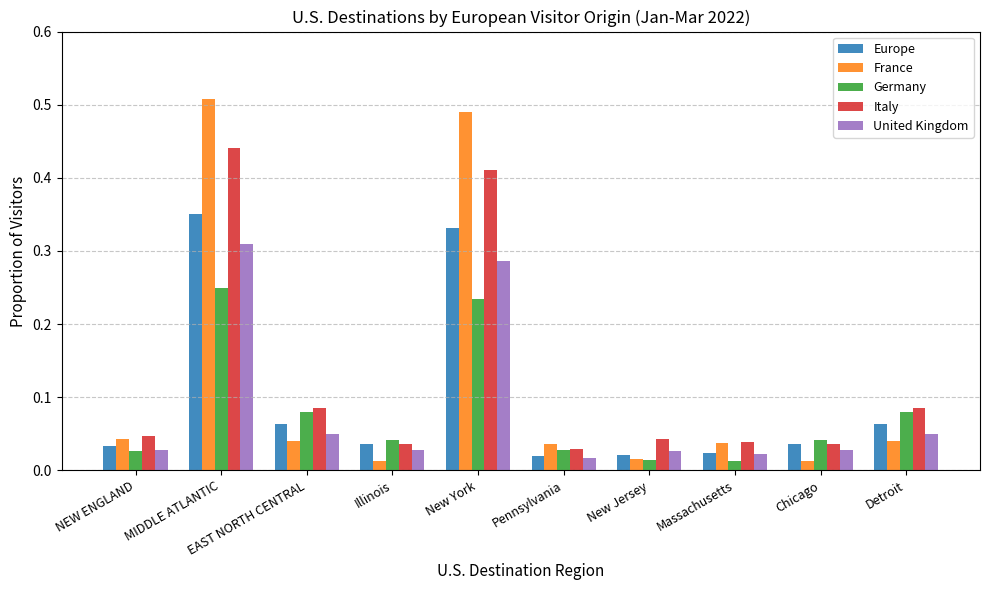

Which series has the largest range (max minus min)?

France